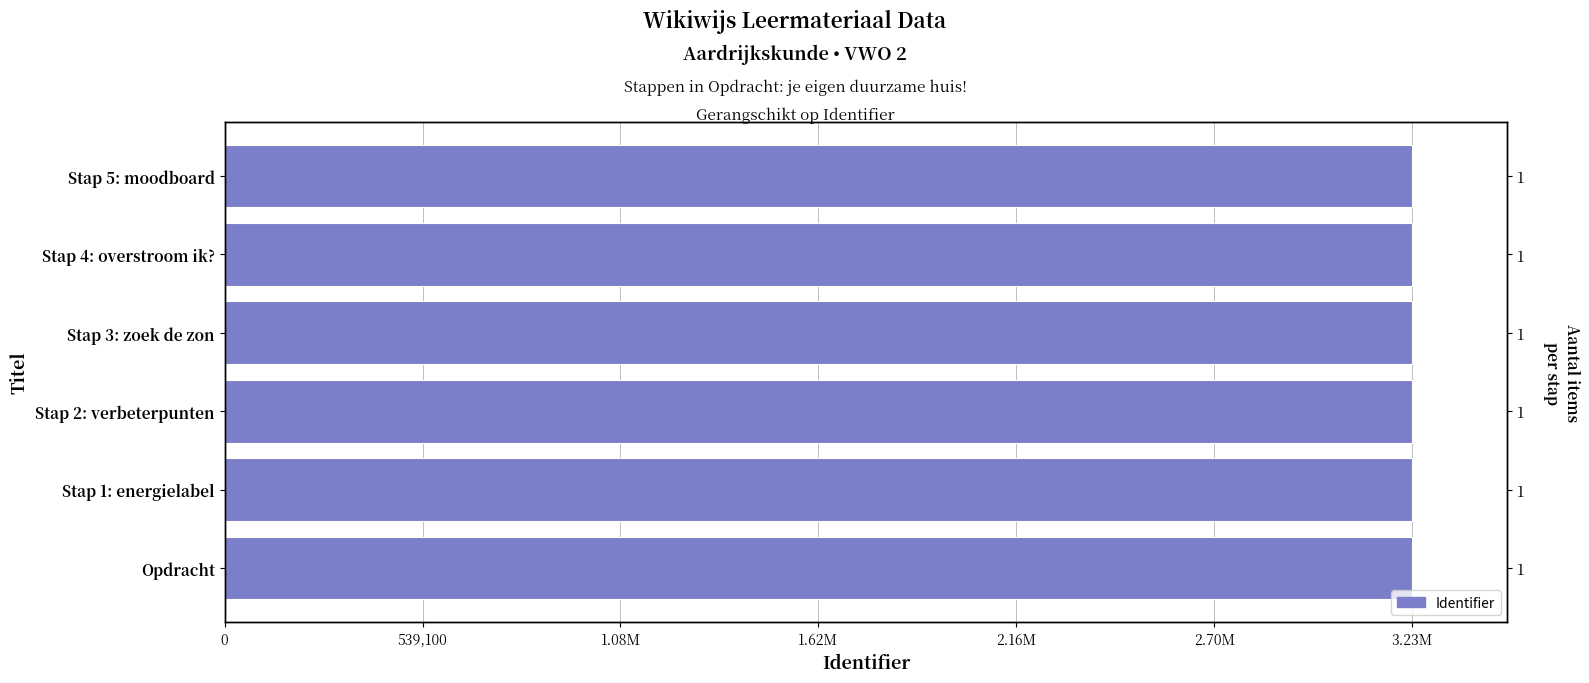

Is it true that the value at Stap 3: zoek de zon is 1562167?

False